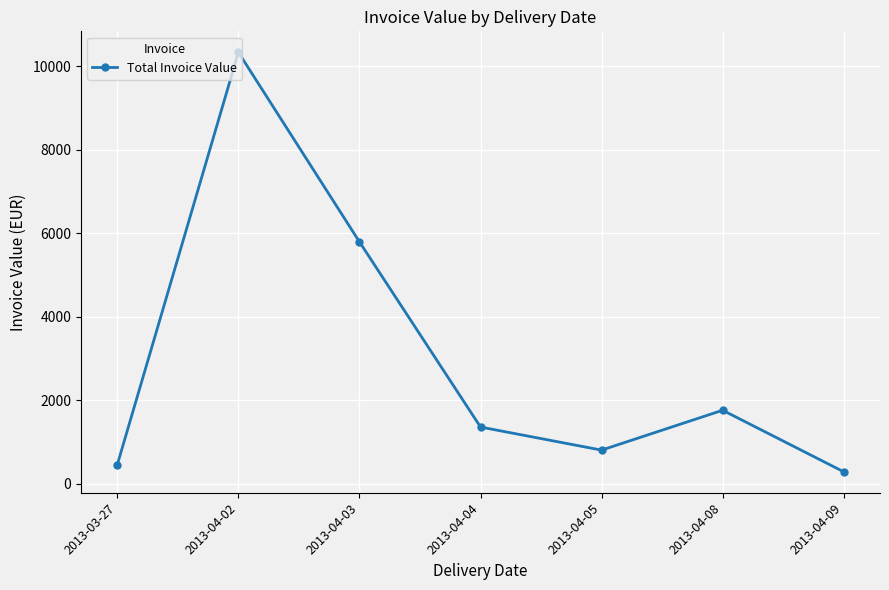

Which label corresponds to the largest value in the chart?

2013-04-02